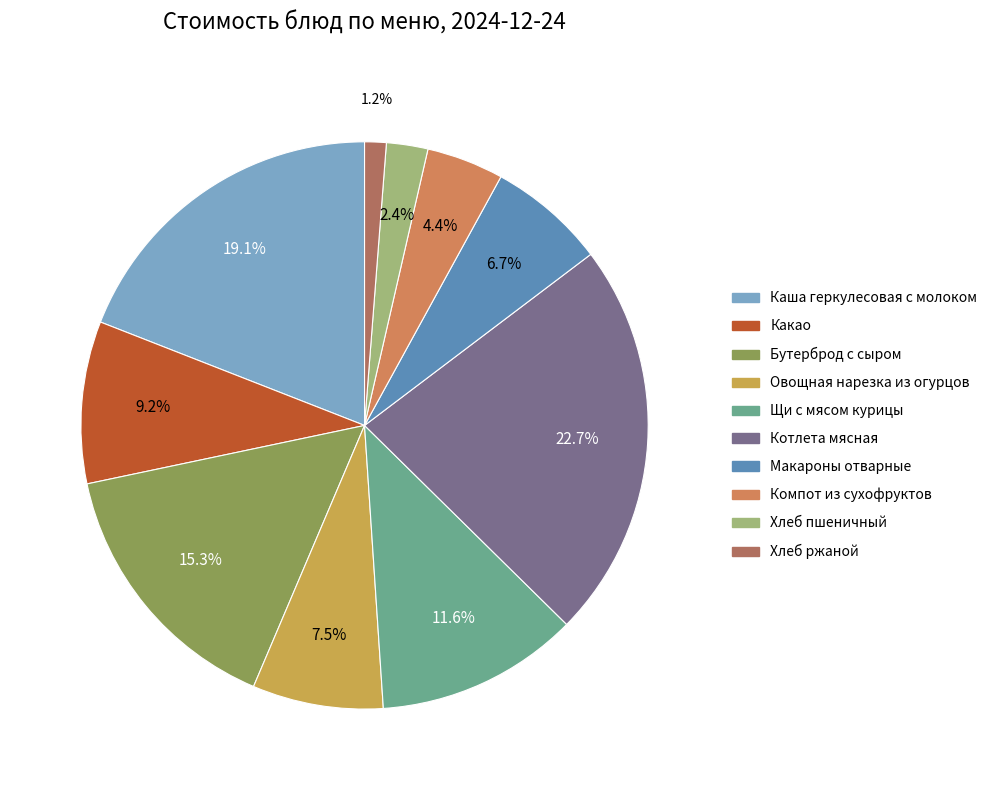

The Компот из сухофруктов slice represents 12% of the pie. True or false?

False